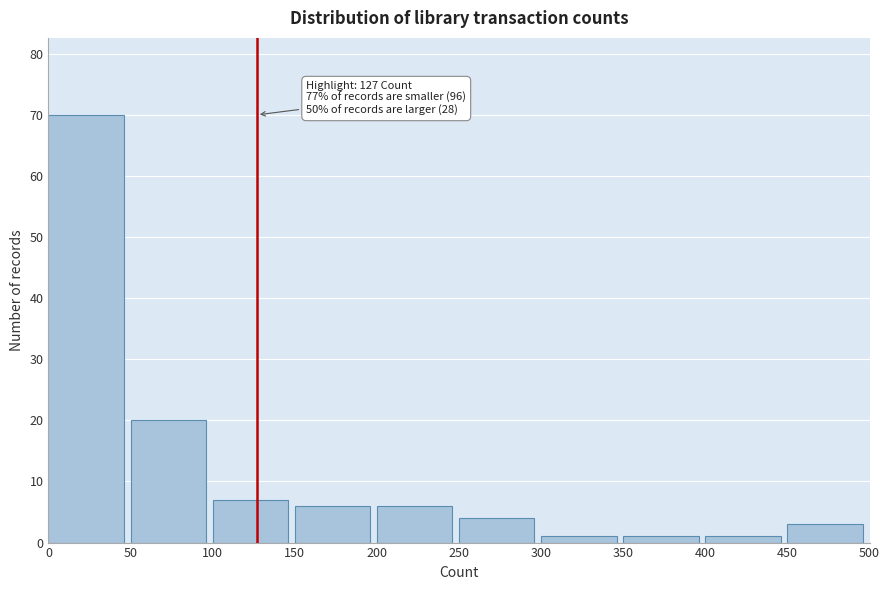

Which range on the x-axis has the tallest bar?

0 to 50